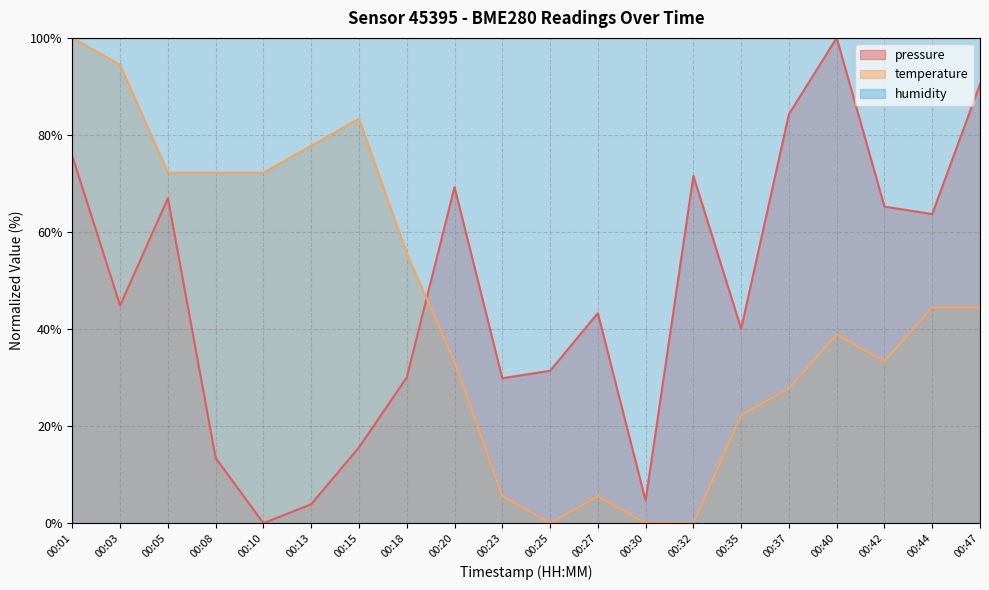

At 00:13, list the series in order from largest to smallest.

humidity, temperature, pressure